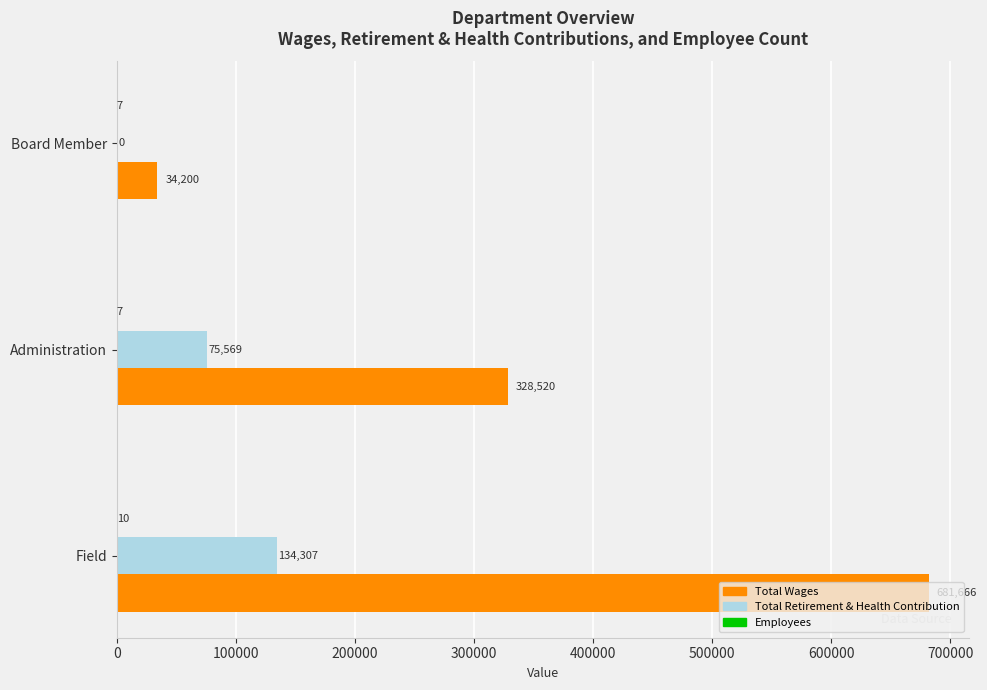

Which series has the largest total across all categories?

Total Wages